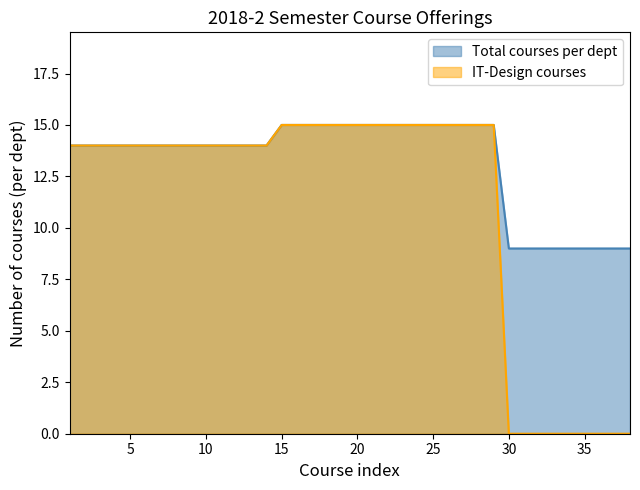

What is the difference between the maximum and minimum values in the IT-Design courses series?

15